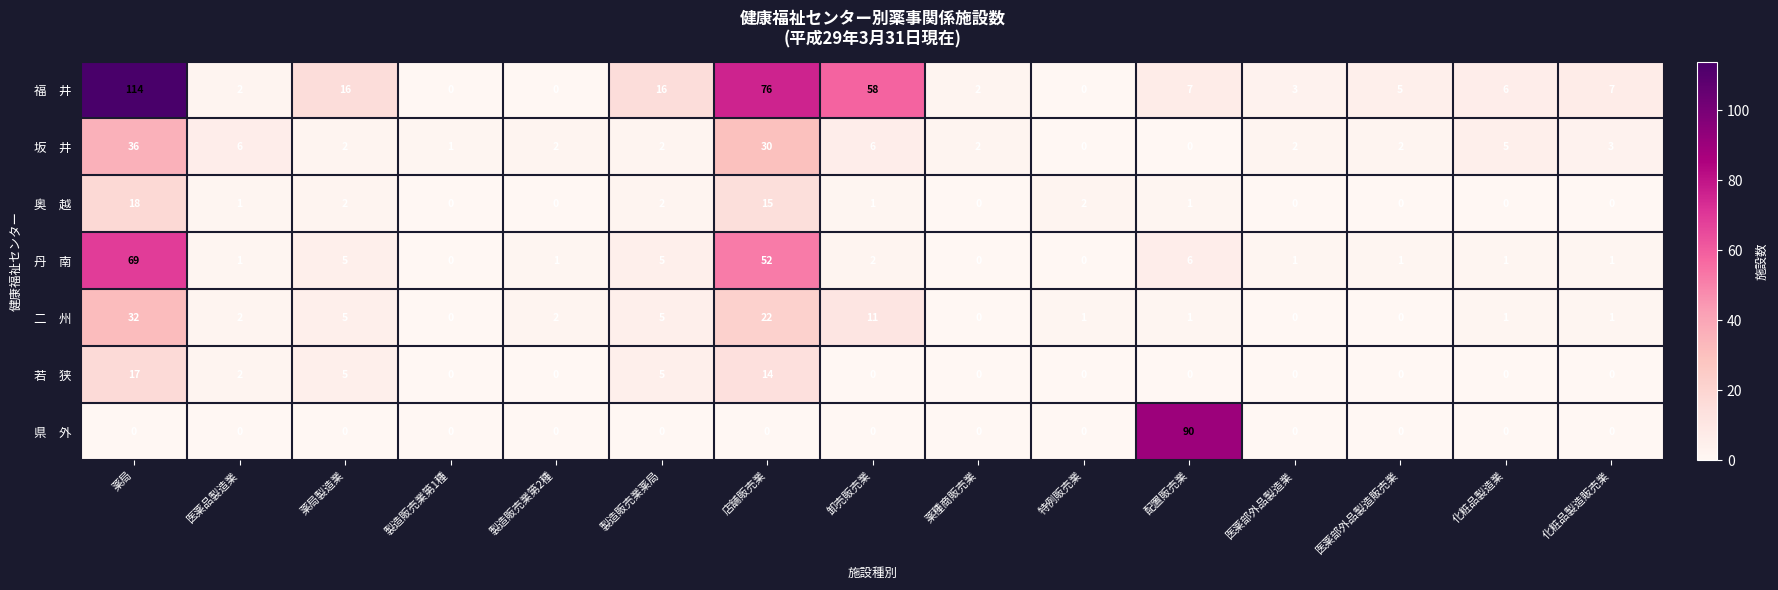

What is the maximum value shown in the chart?

114